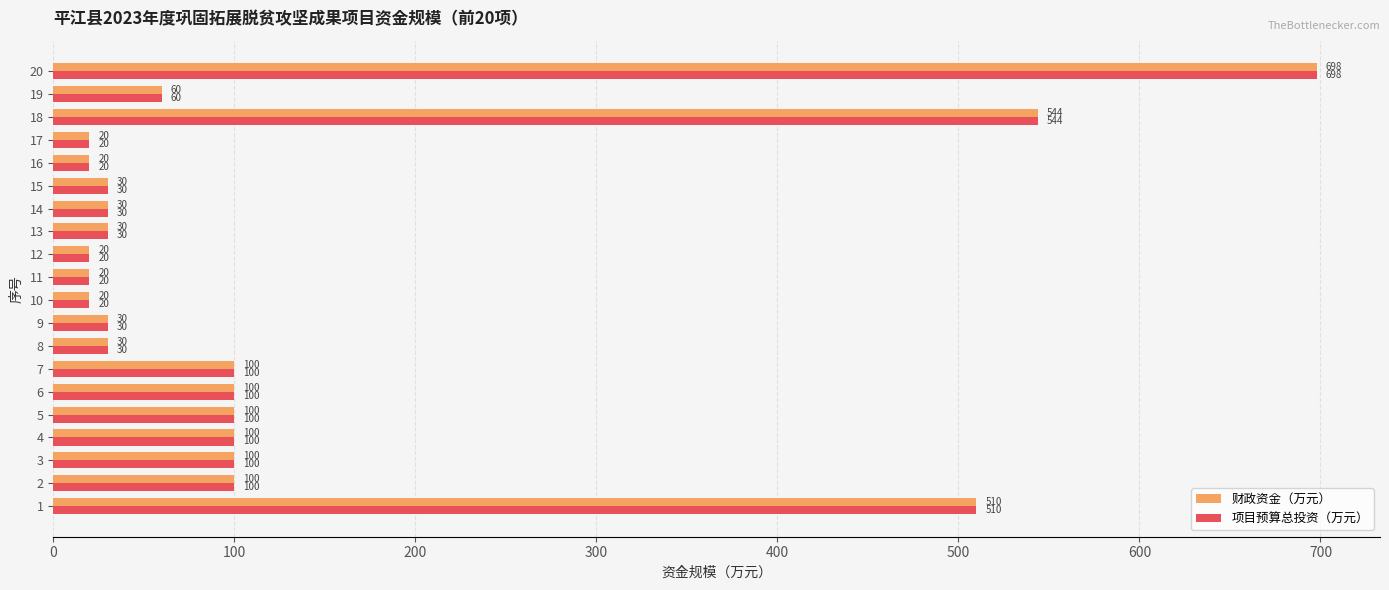

What are all the series names shown in the legend?

财政资金（万元）, 项目预算总投资（万元）